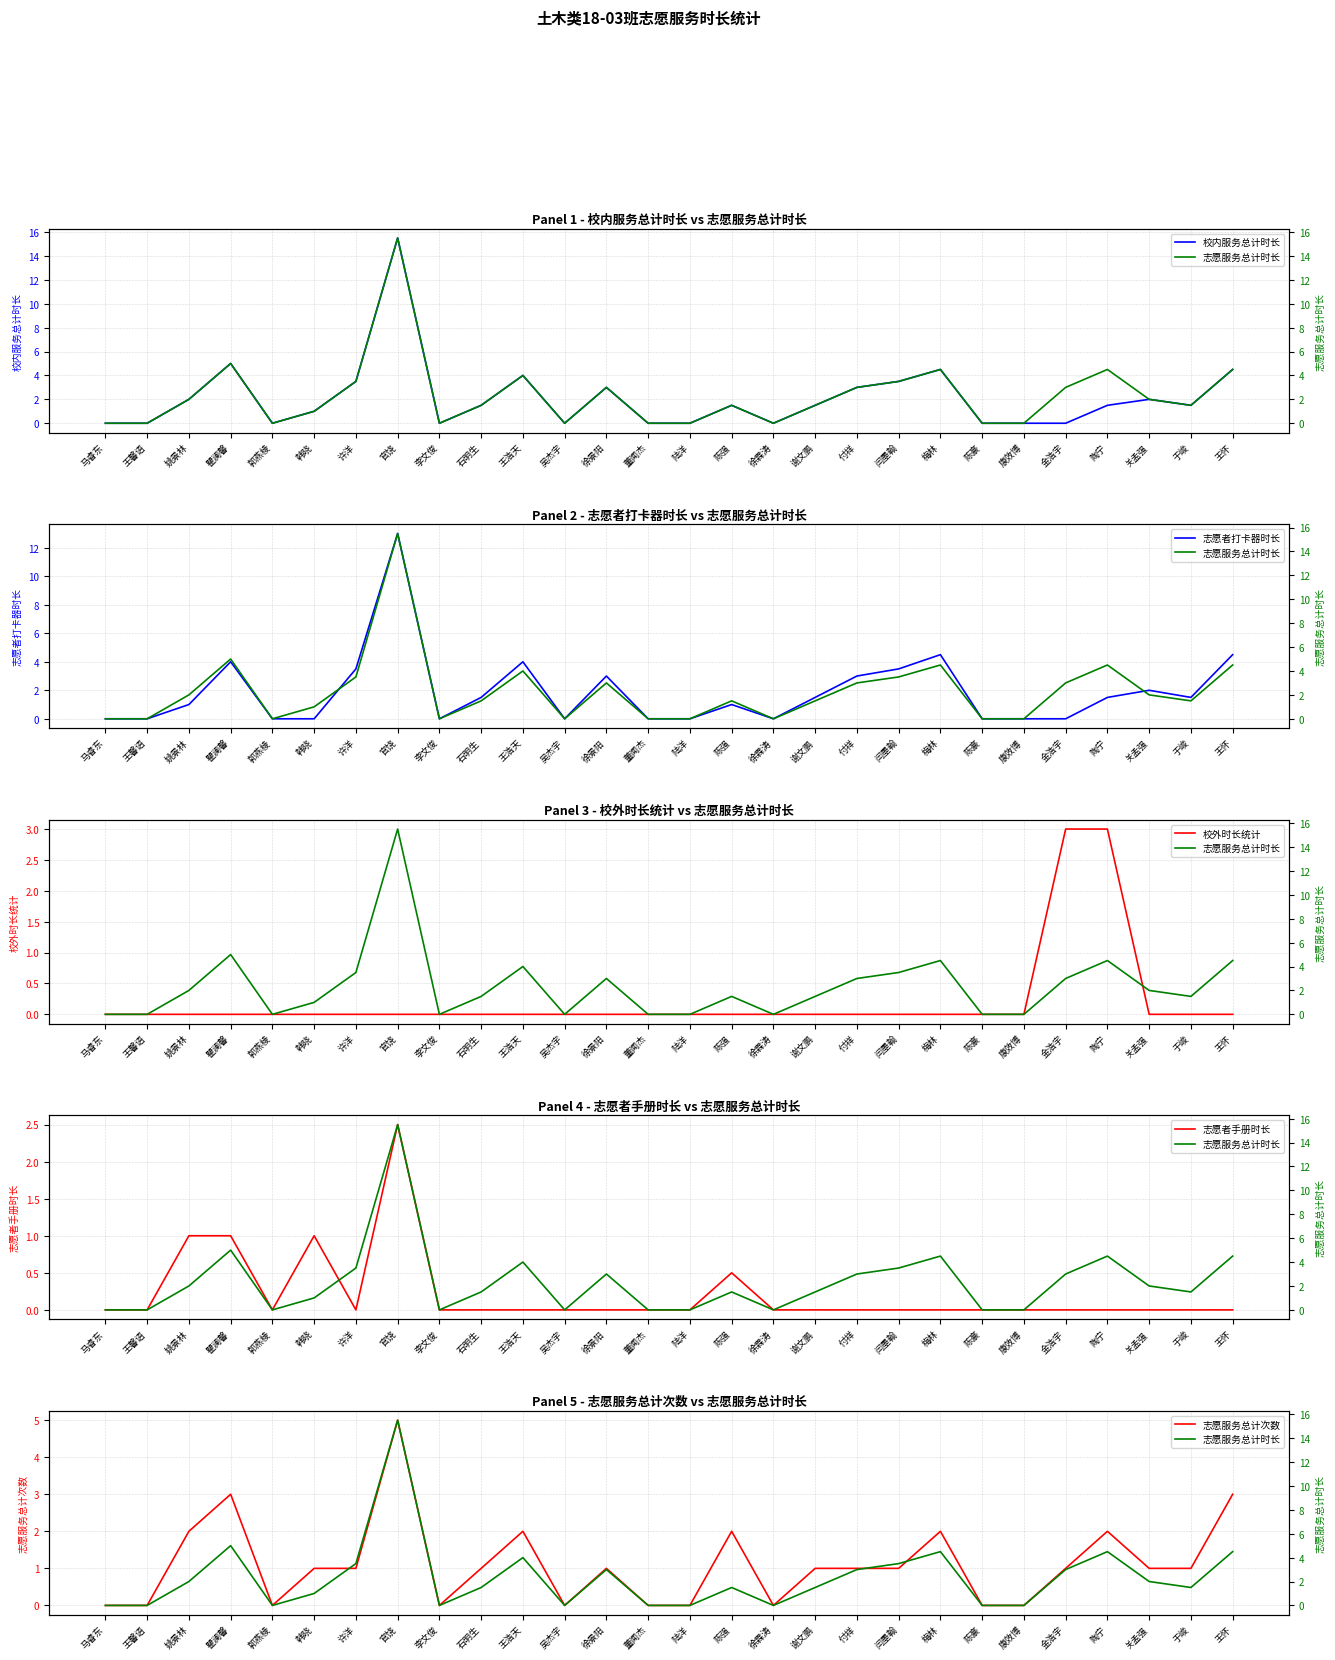

How many intersections are there between 志愿者打卡器时长 and 志愿者手册时长?

1